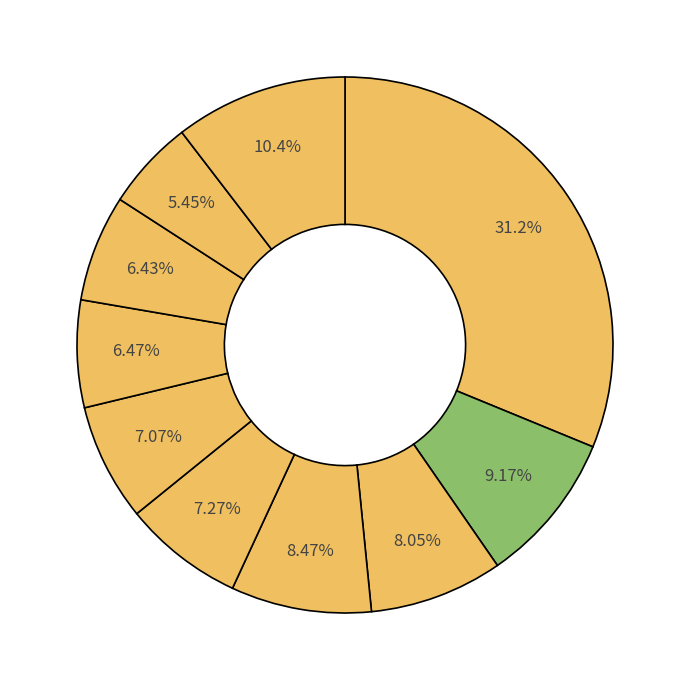

Count the number of slices in the pie.

10